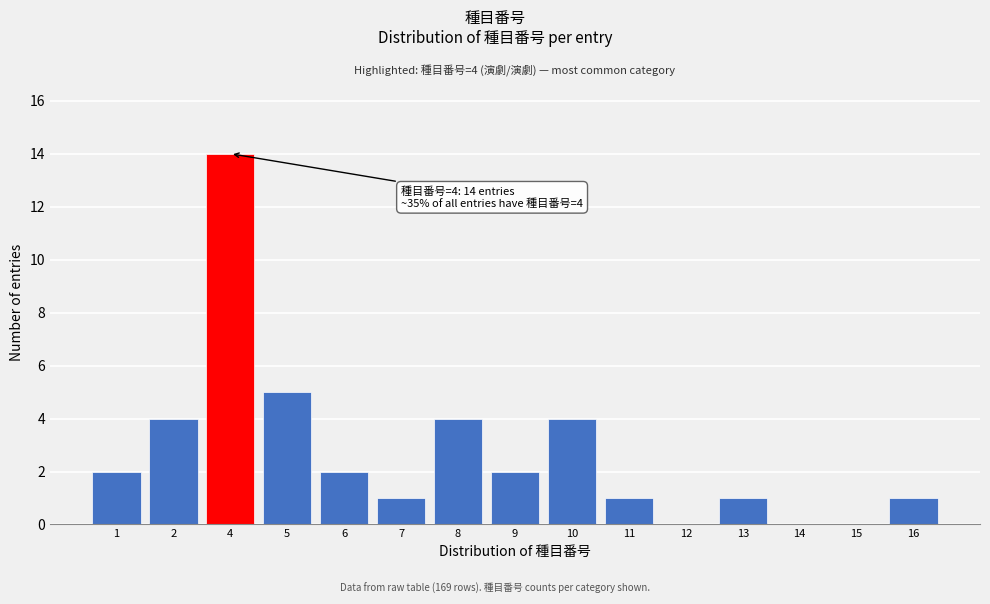

Reading right to left, list all the values displayed in this chart.

16=1	15=0	14=0	13=1	12=0	11=1	10=4	9=2	8=4	7=1	6=2	5=5	4=14	2=4	1=2